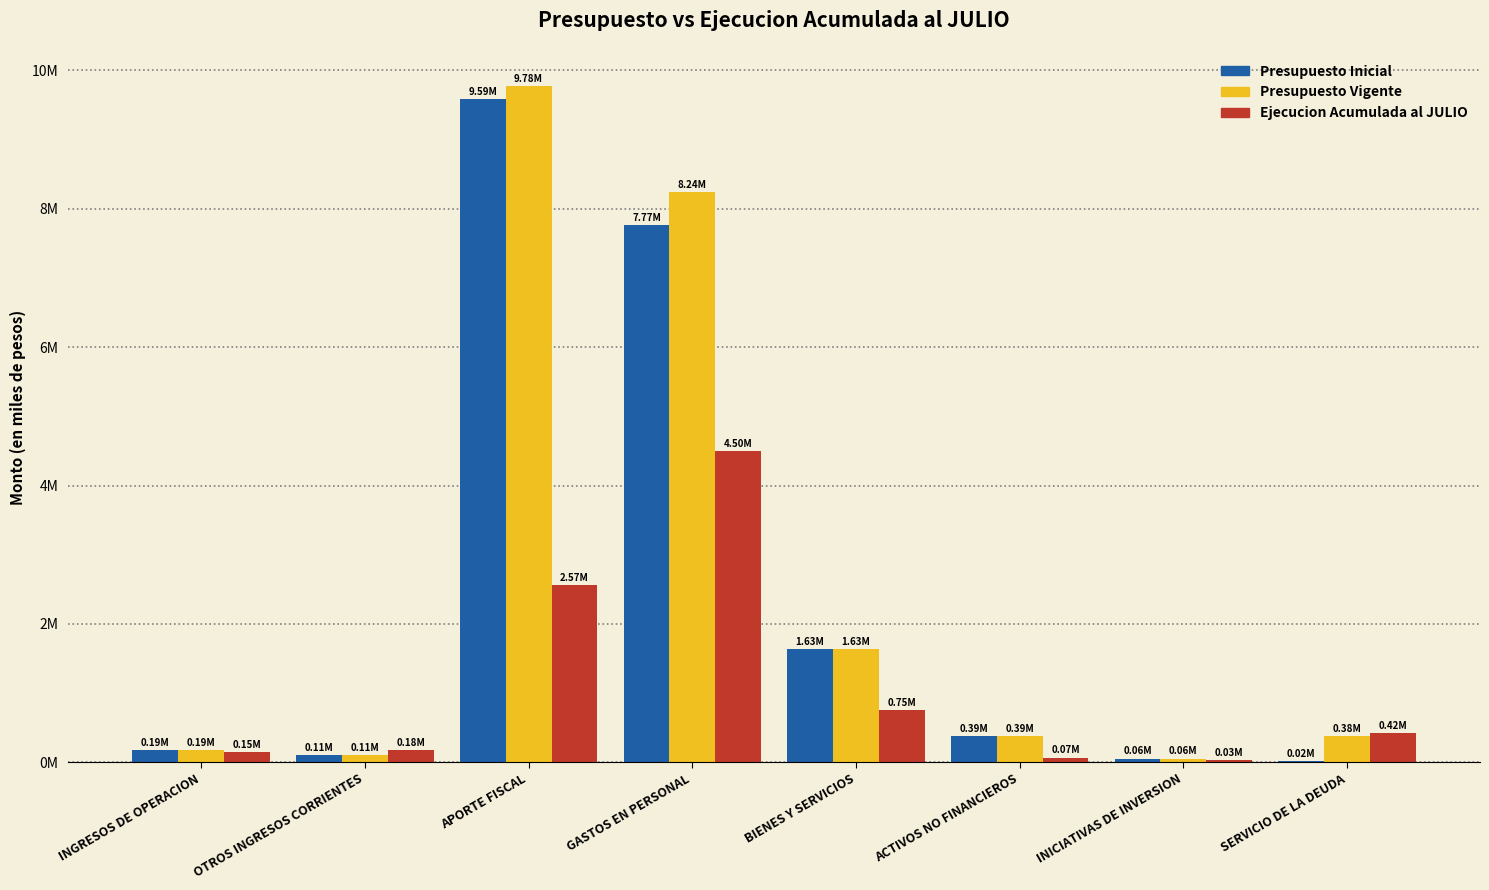

Are the bars grouped side by side (vs. stacked)?

Yes